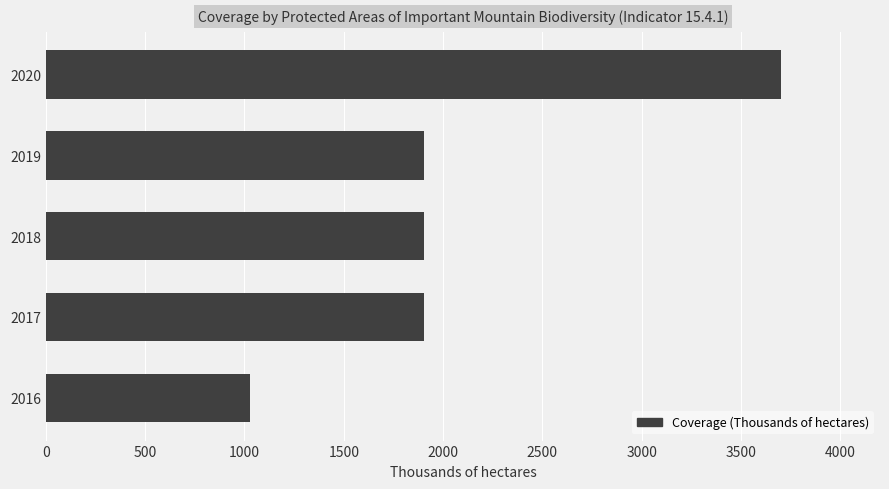

True or false: the data shows 1474 at 2016.

False